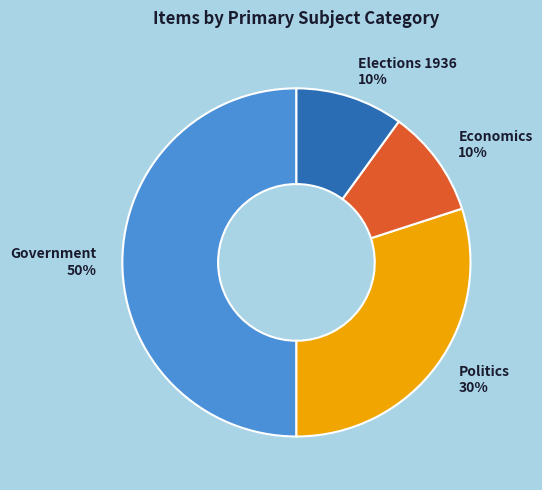

Which slice is the largest?

Government